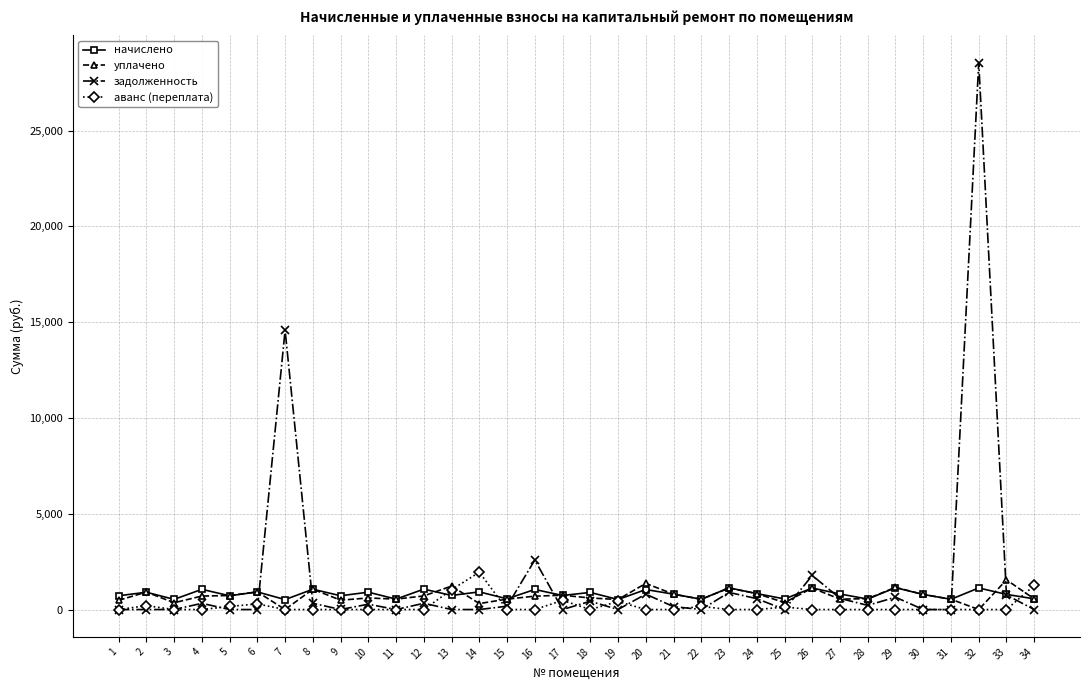

Which series has the widest spread of values?

задолженность